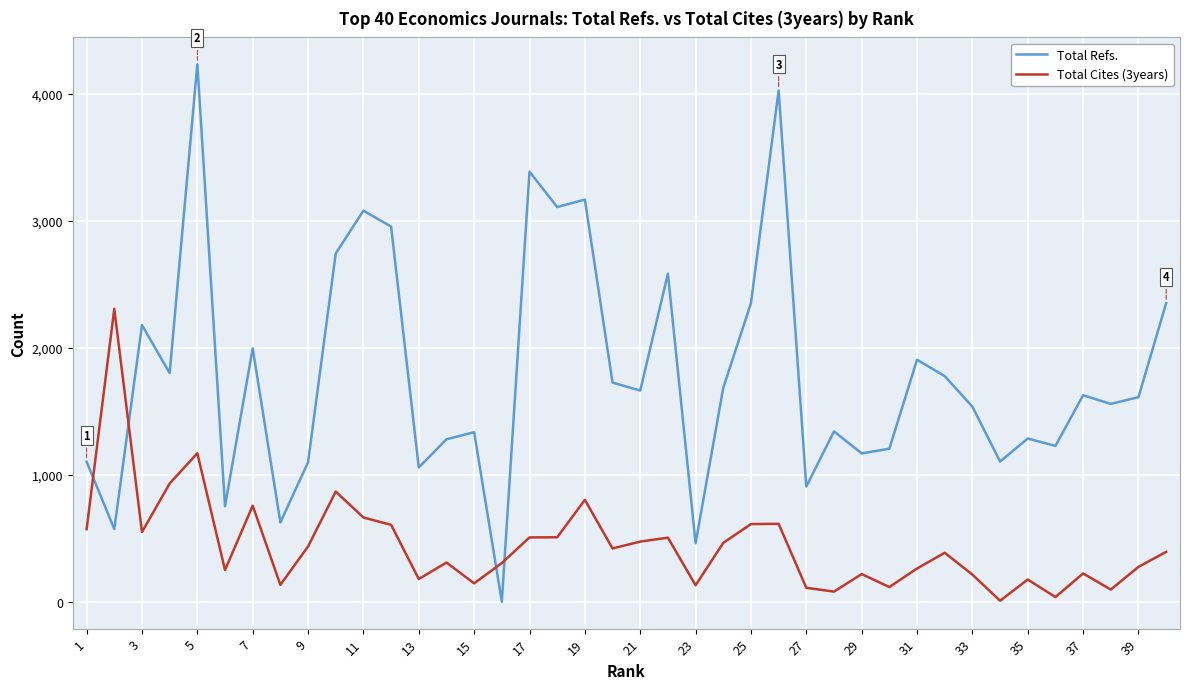

How many lines are shown in the chart?

2